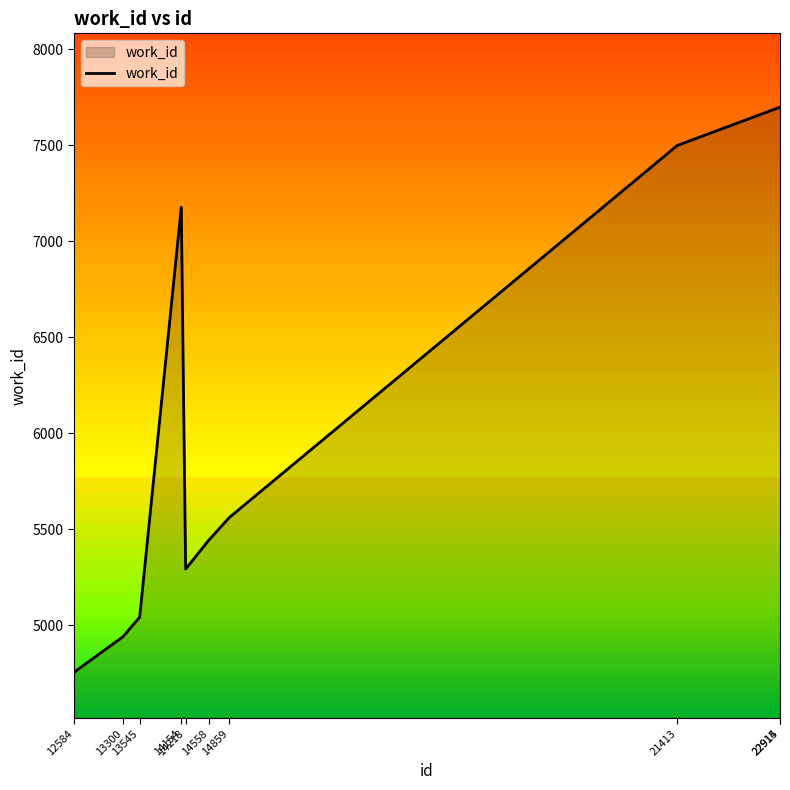

What is the difference between the maximum and minimum values?

2944